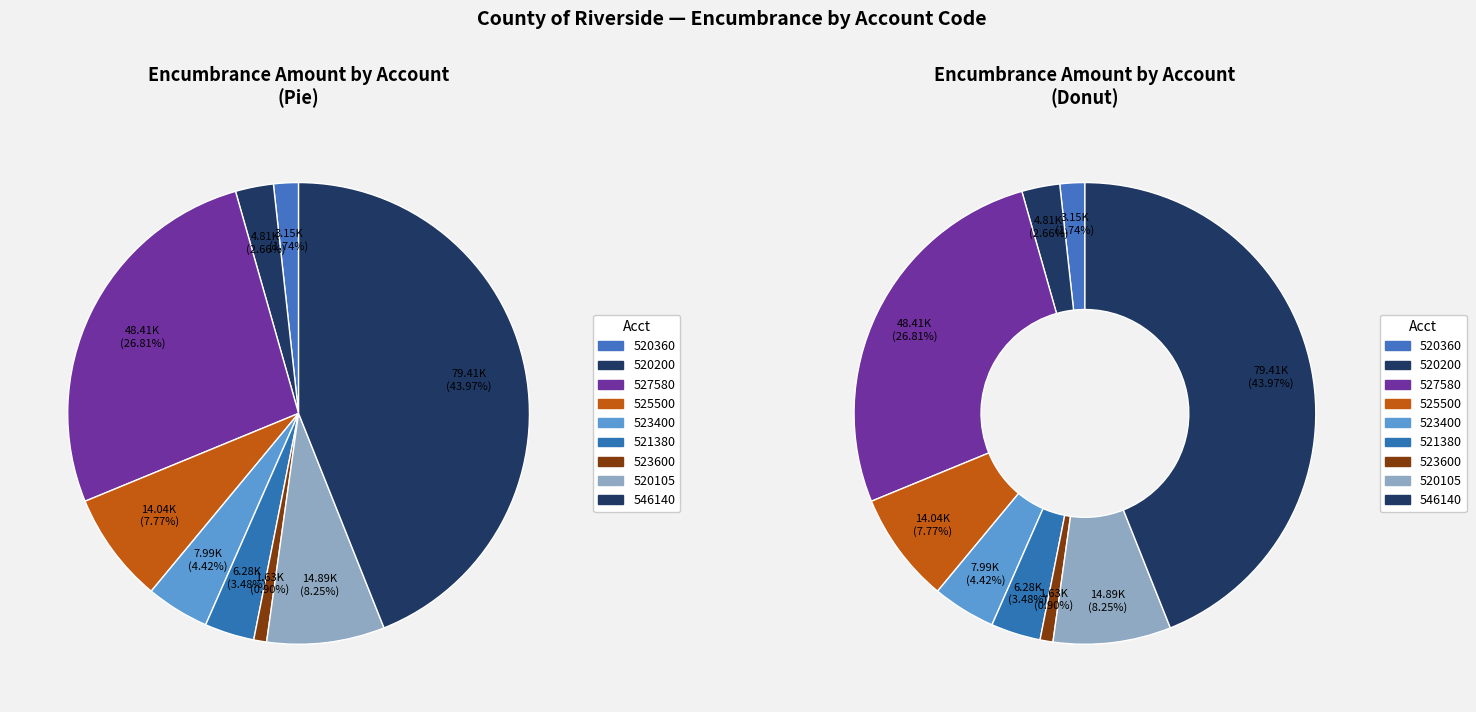

What is the largest slice in the pie chart?

546140